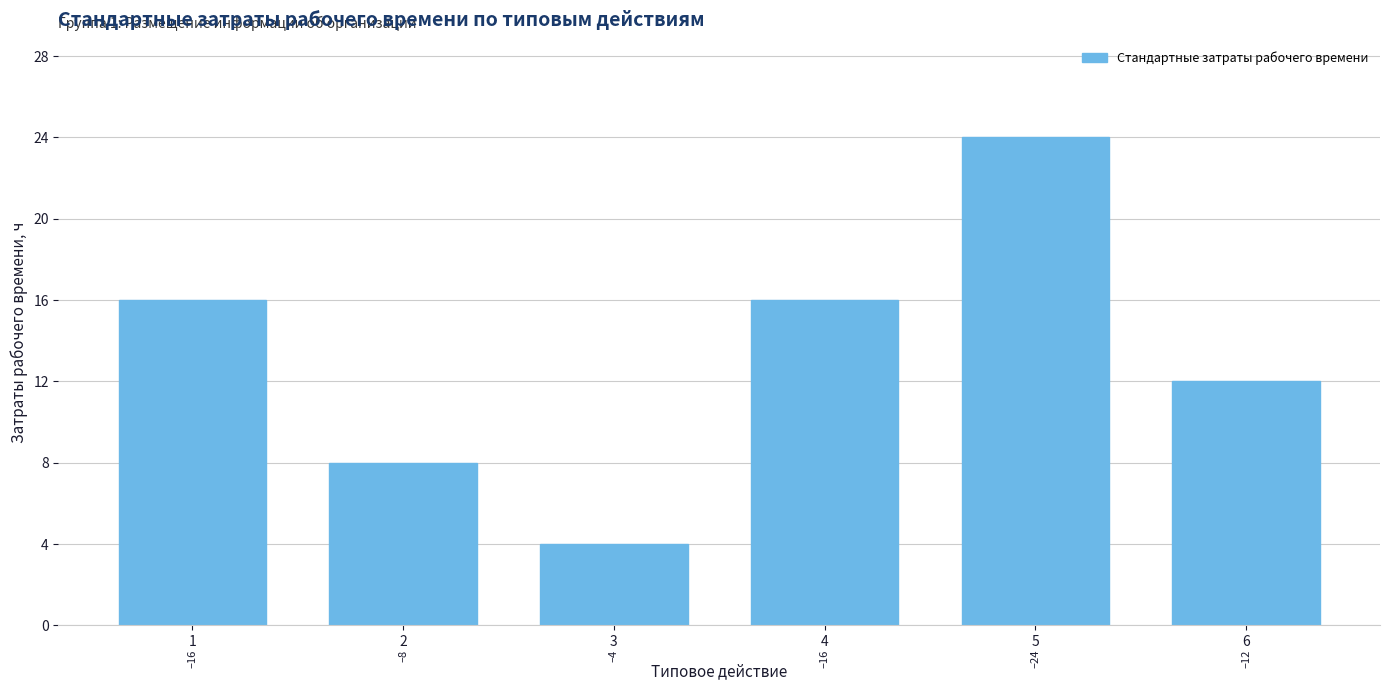

Reading left to right, list all the values displayed in this chart.

16	8	4	16	24	12